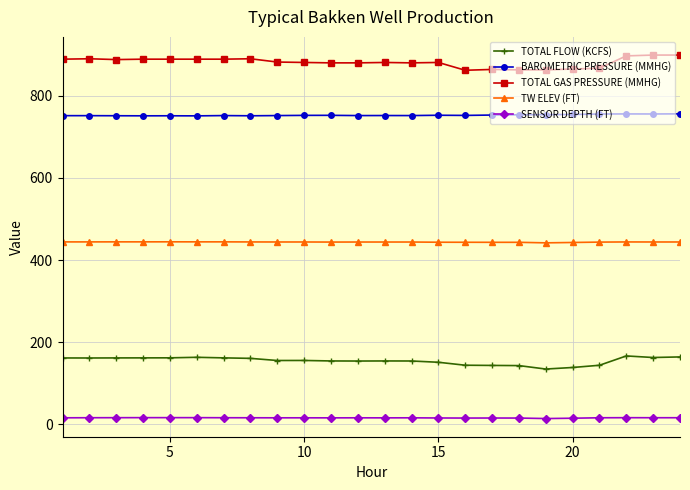

How many categories are shown in the chart?

24